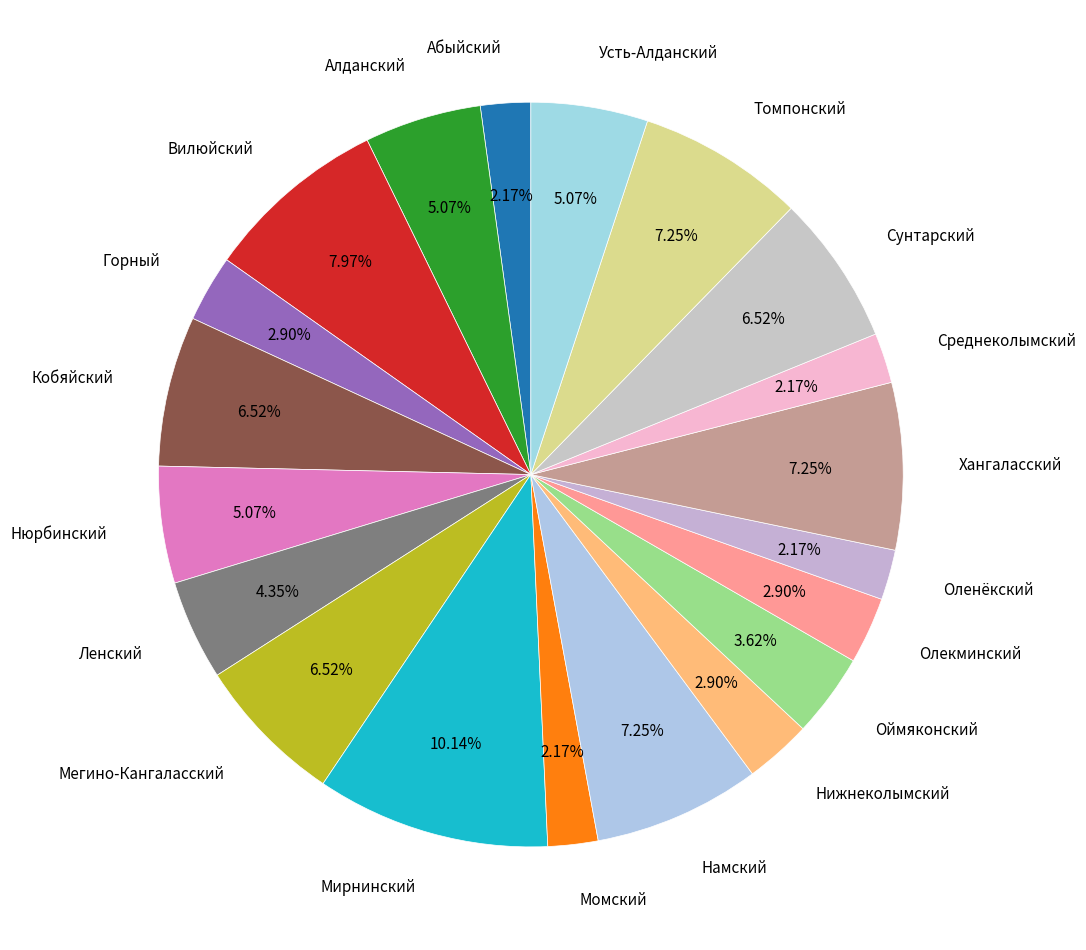

Between Оймяконский and Томпонский, which is larger?

Томпонский